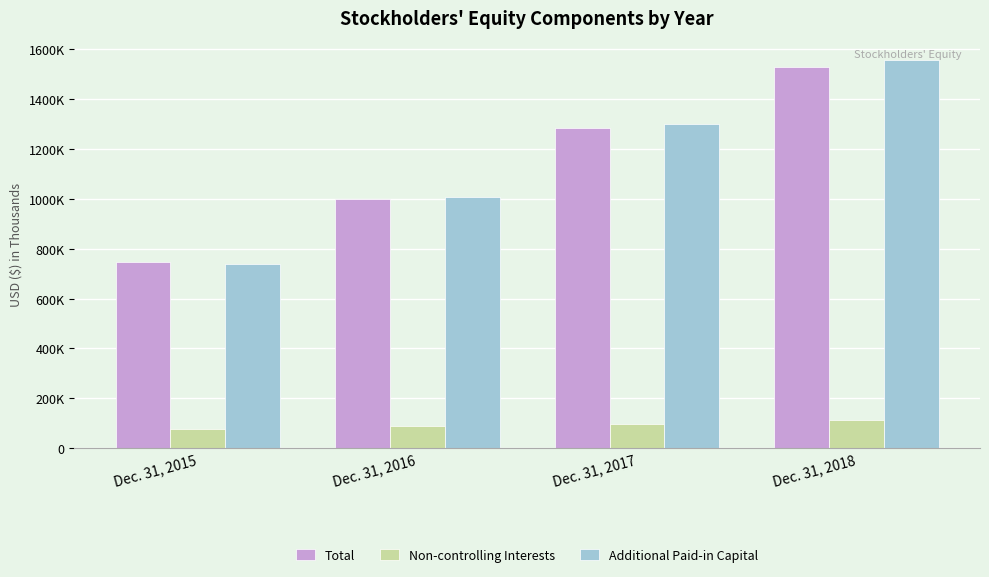

What is the value of the Additional Paid-in Capital bar at the 3rd from the left?

1301979